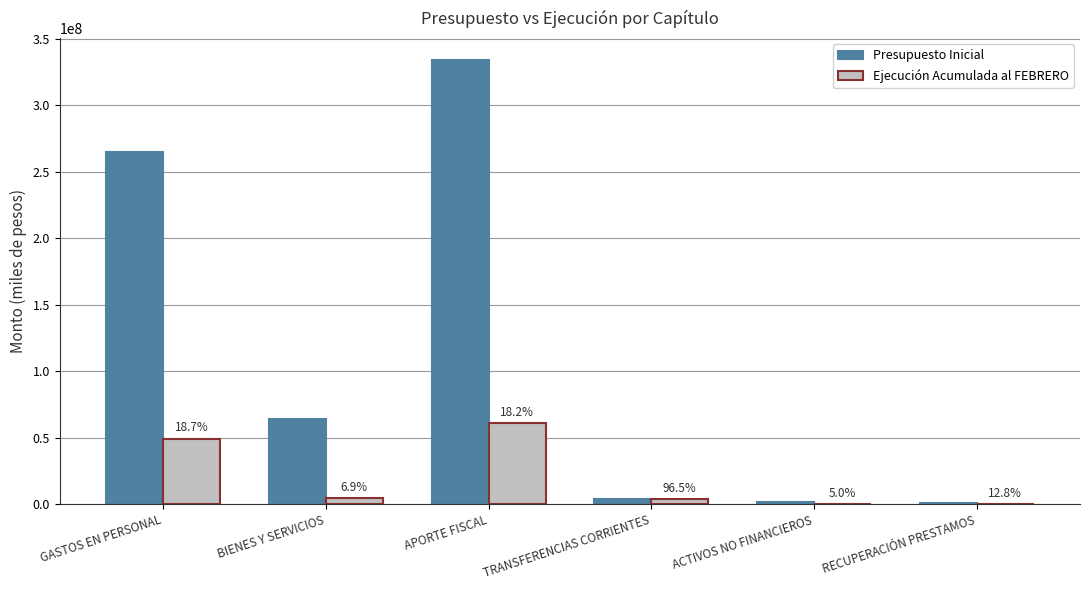

At which label is Presupuesto Inicial closest to 167531537?

GASTOS EN PERSONAL